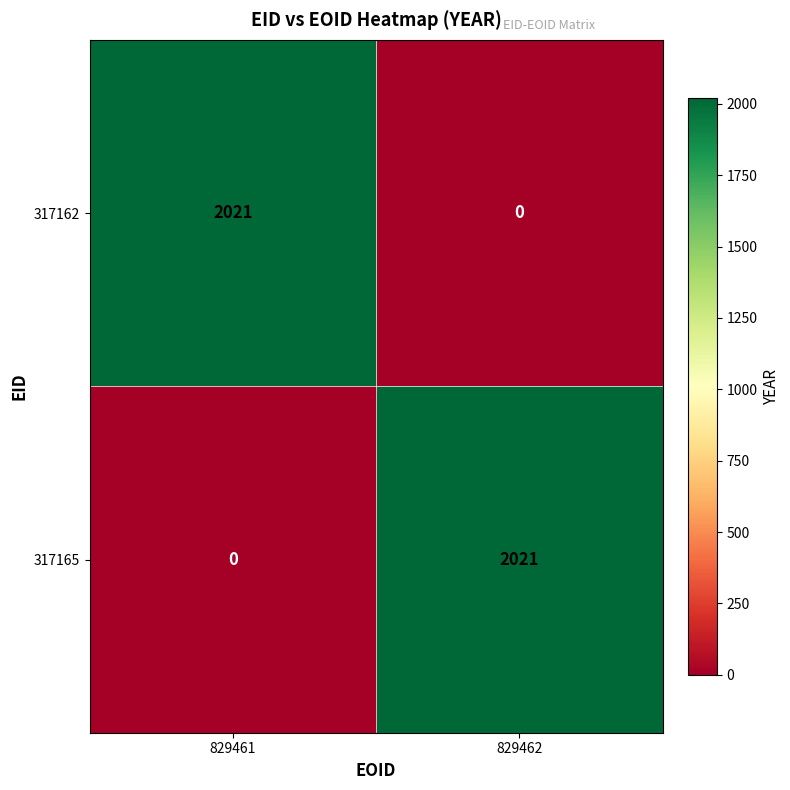

Is it true that 317165 equals 2021 at 829462?

True